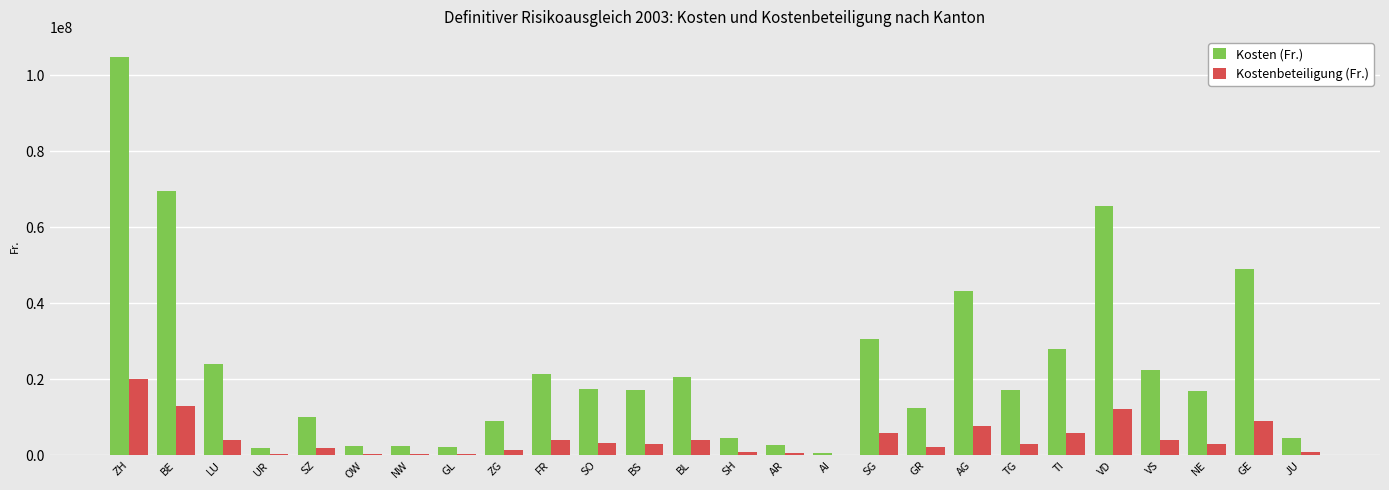

Which series has the largest total across all categories?

Kosten (Fr.)